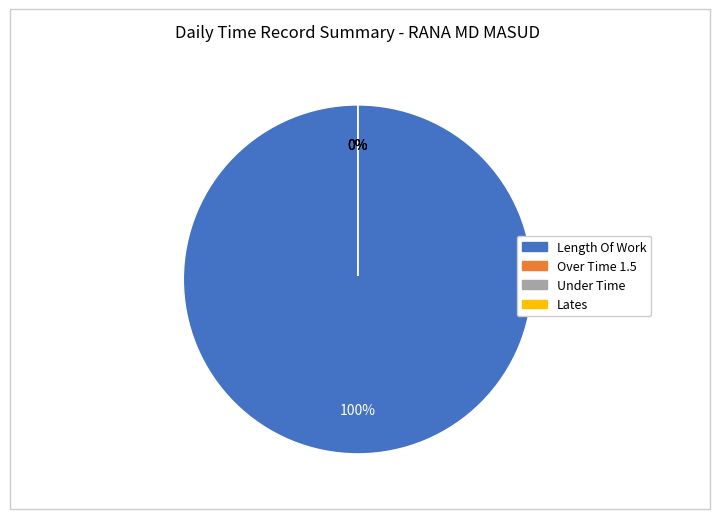

Count the number of slices in the pie.

4